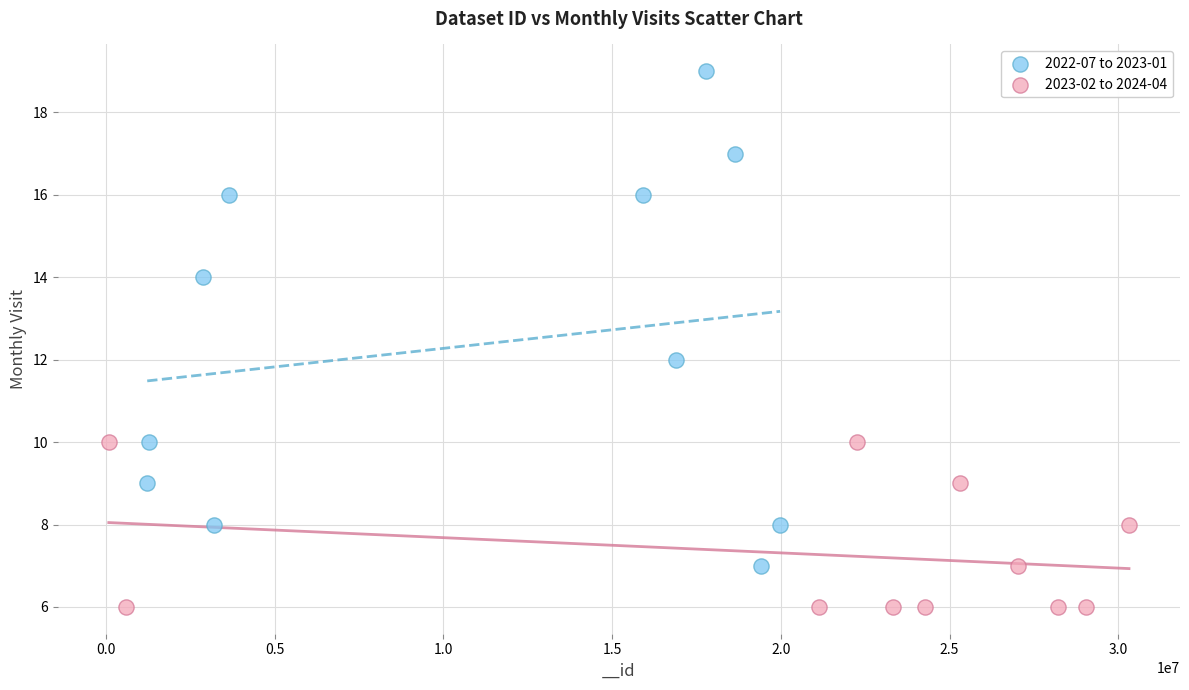

Which series reaches the minimum Y coordinate?

2023-02 to 2024-04